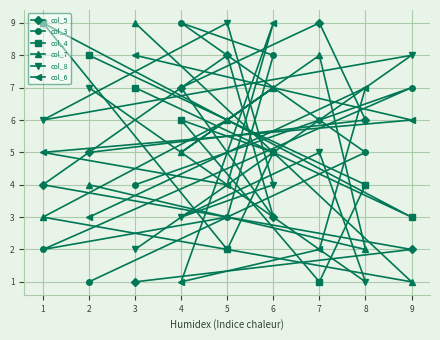

What is the sum of all col_4 values?

45